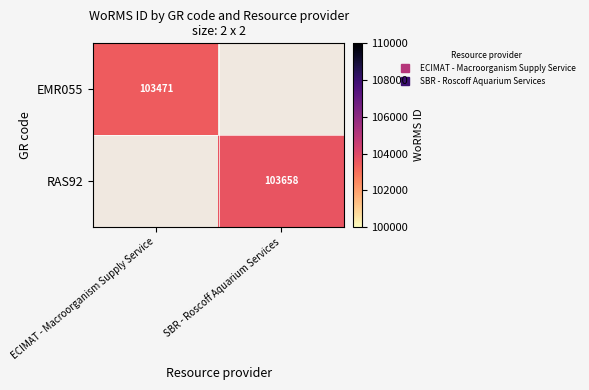

Is the value of RAS92 at ECIMAT - Macroorganism Supply Service greater than the value of EMR055 at SBR - Roscoff Aquarium Services?

No